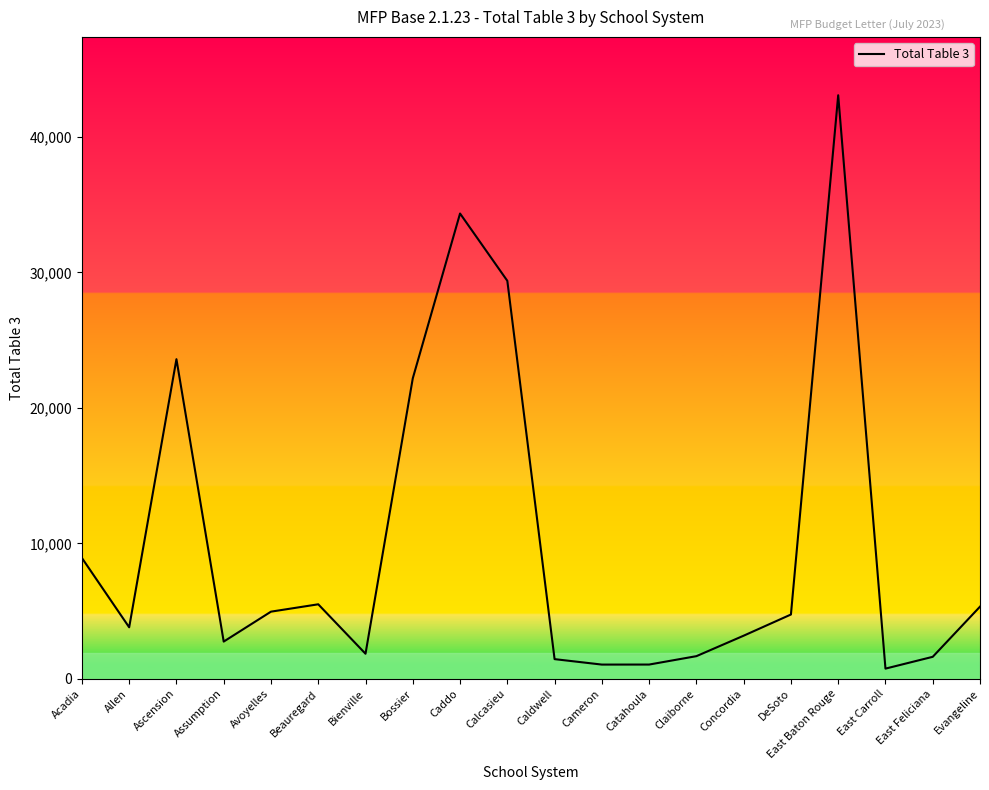

At which category does the chart reach its peak across all series?

East Baton Rouge